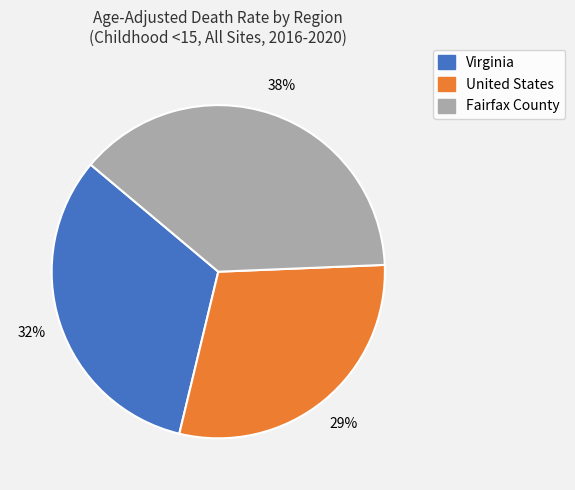

Is the sum of United States and Virginia greater than half?

Yes